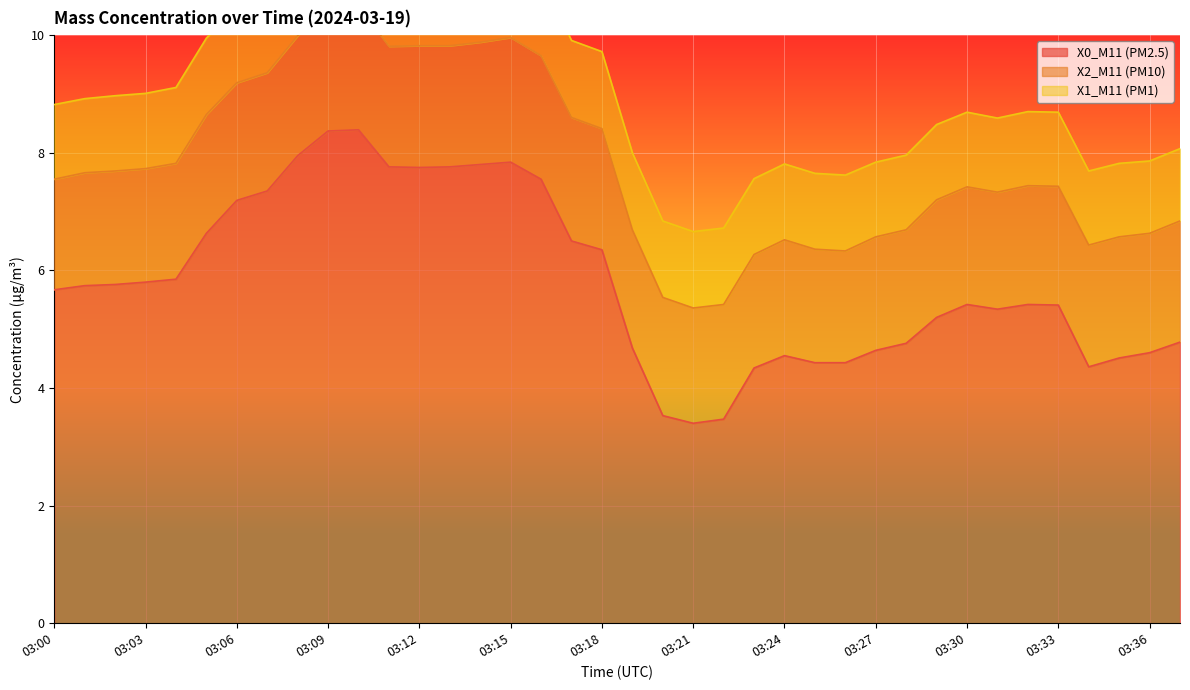

Reading right to left, what are all the values shown in this chart?

X0_M11 (PM2.5): 4.8	4.6	4.5	4.4	5.4	5.4	5.3	5.4	5.2	4.8	4.6	4.4	4.4	4.5	4.3	3.5	3.4	3.5	4.7	6.3	6.5	7.5	7.8	7.8	7.8	7.8	7.8	8.4	8.4	8.0	7.3	7.2	6.6	5.8	5.8	5.8	5.7	5.7
X2_M11 (PM10): 2.1	2.0	2.1	2.1	2.0	2.0	2.0	2.0	2.0	1.9	1.9	1.9	1.9	2.0	1.9	1.9	2.0	2.0	2.0	2.1	2.1	2.1	2.1	2.1	2.1	2.1	2.0	2.1	2.1	2.0	2.0	2.0	2.0	2.0	1.9	1.9	1.9	1.9
X1_M11 (PM1): 1.2	1.2	1.2	1.3	1.3	1.3	1.3	1.3	1.3	1.3	1.3	1.3	1.3	1.3	1.3	1.3	1.3	1.3	1.3	1.3	1.3	1.3	1.3	1.3	1.3	1.3	1.3	1.3	1.3	1.3	1.3	1.3	1.3	1.3	1.3	1.3	1.3	1.3